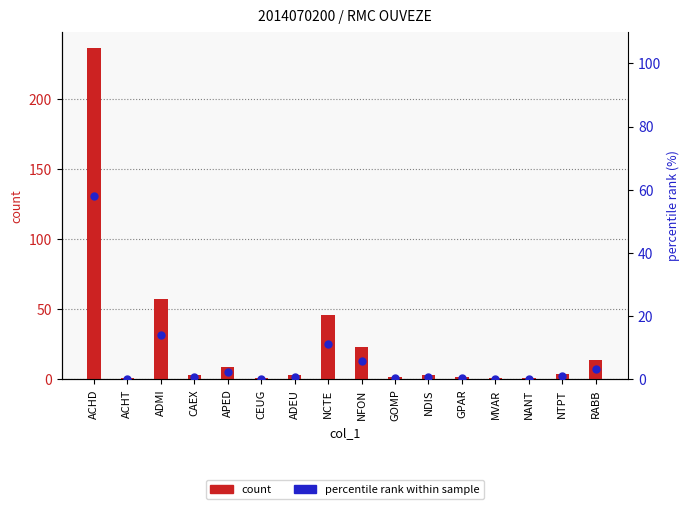

Which series has the widest spread of Y values?

count